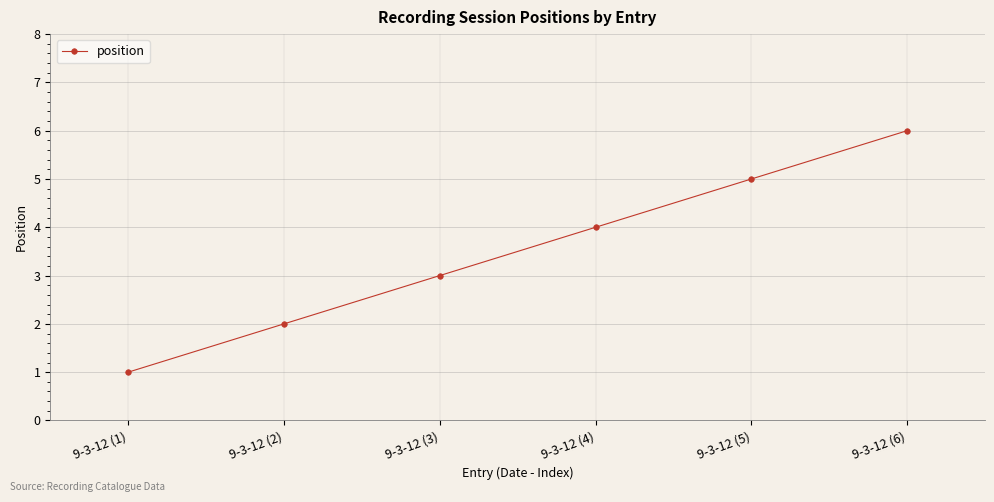

Approximately how many times larger is the value at 9-3-12 (6) compared to 9-3-12 (2)?

3.0